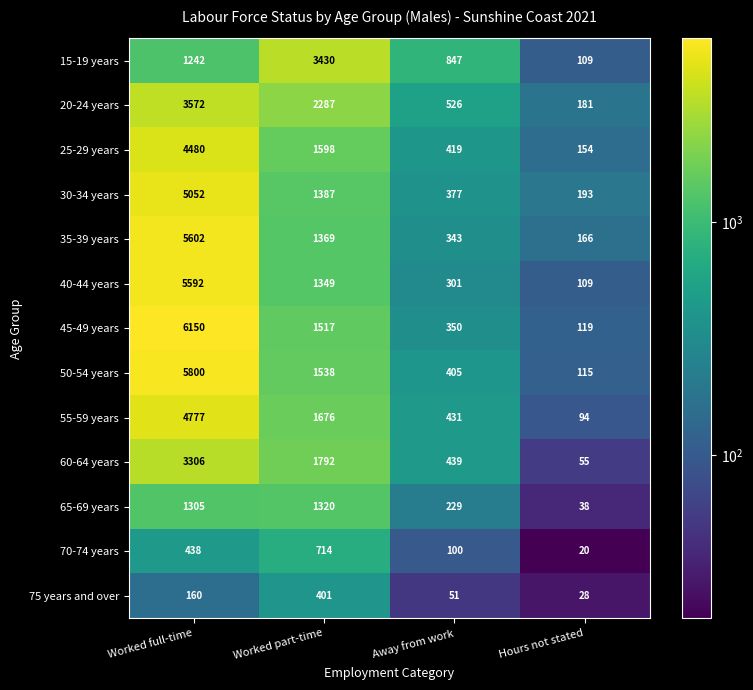

At which category is the sum across all series the highest?

Worked full-time